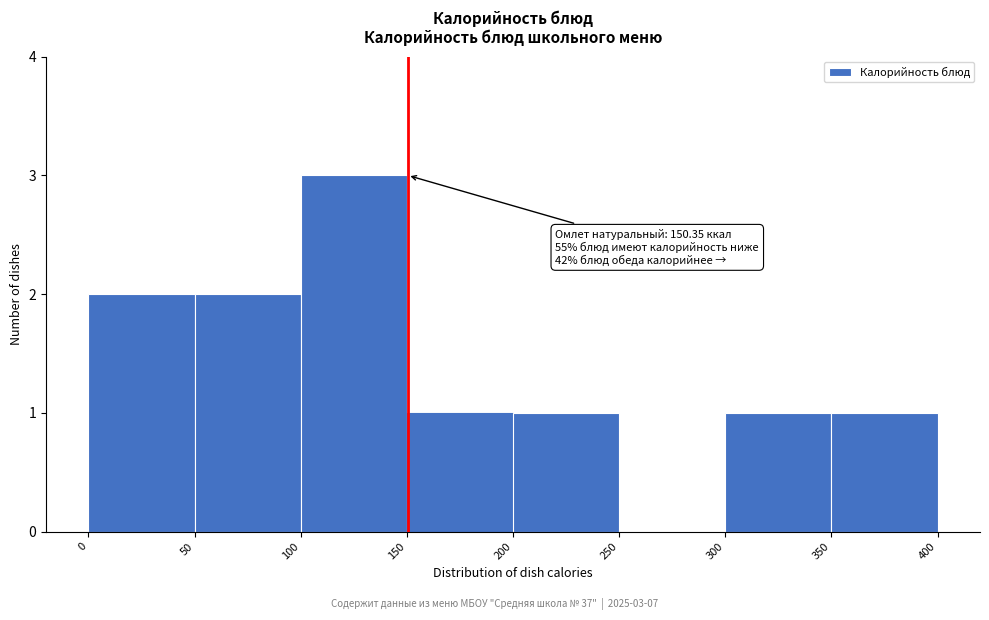

Which range on the x-axis has the tallest bar?

100 to 150